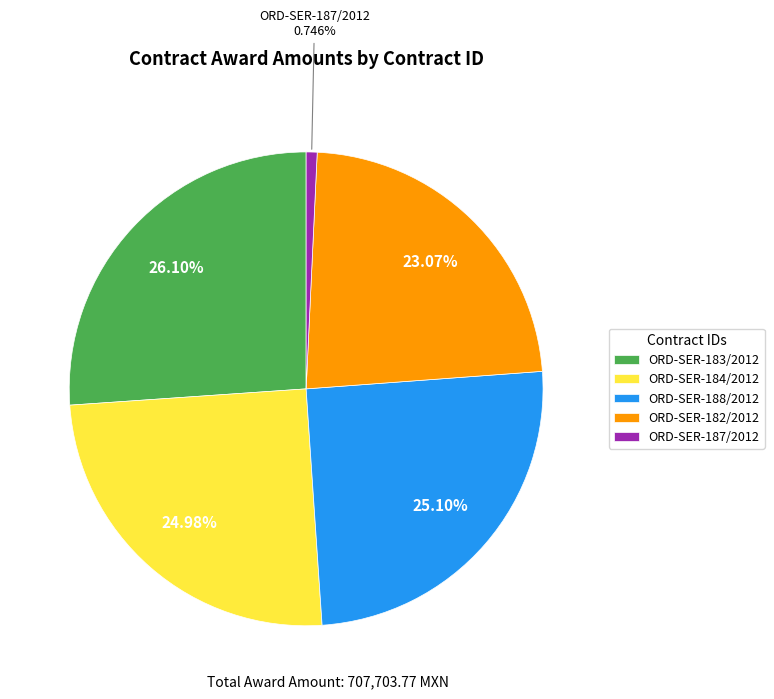

Is there any slice that represents more than half of the pie?

No